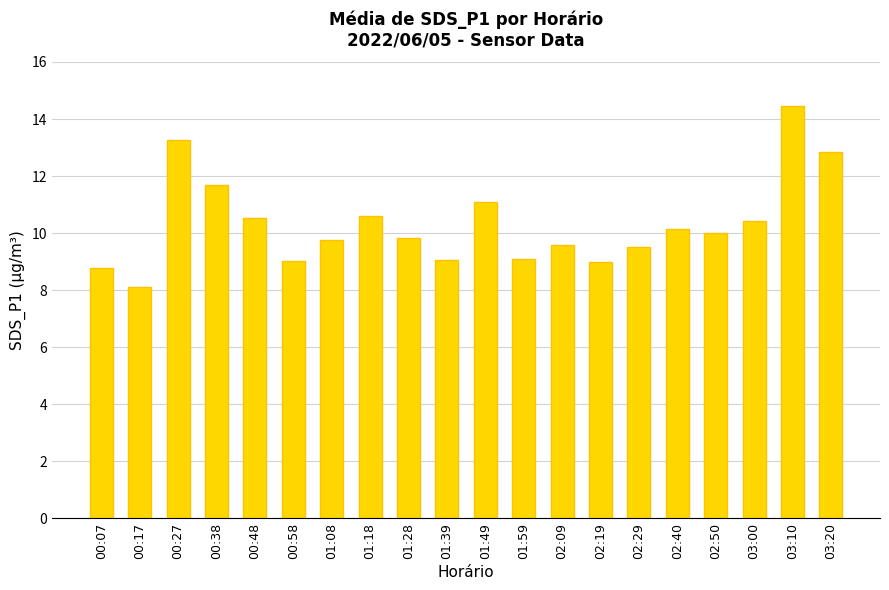

True or false: the data shows 3.1 at 02:50.

False